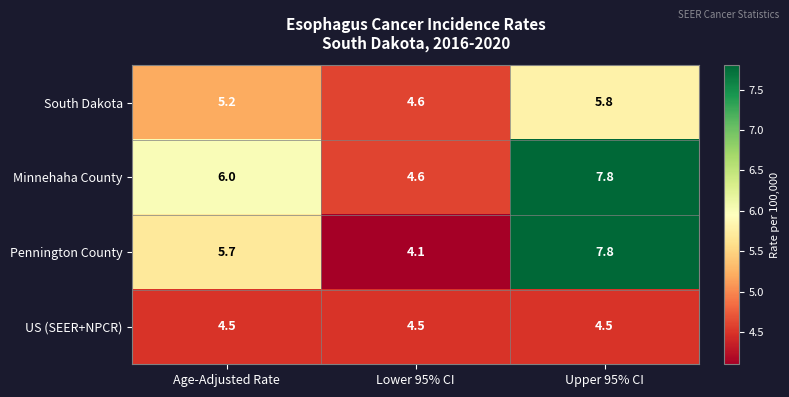

What value does the South Dakota series have at Upper 95% CI?

5.8